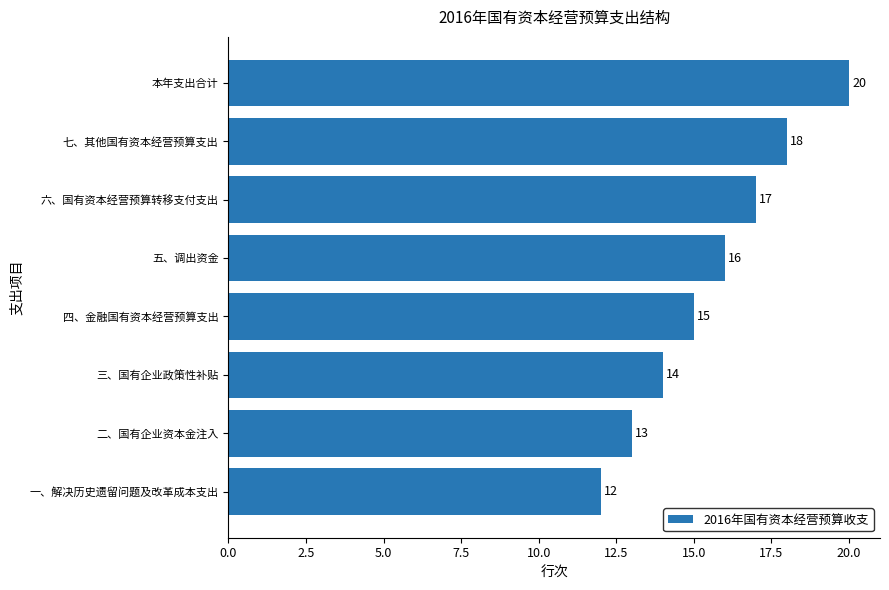

How many bars are there in total?

8